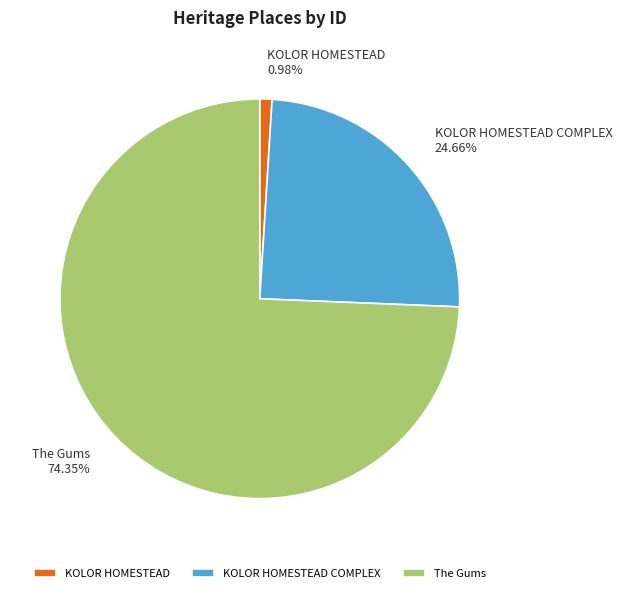

To the nearest percent, what portion does The Gums represent?

74%